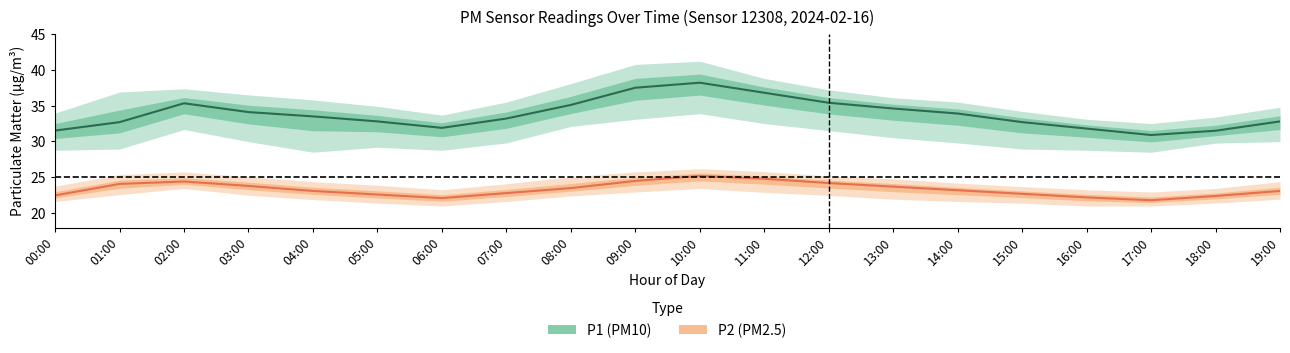

Count the number of categories in the chart.

20